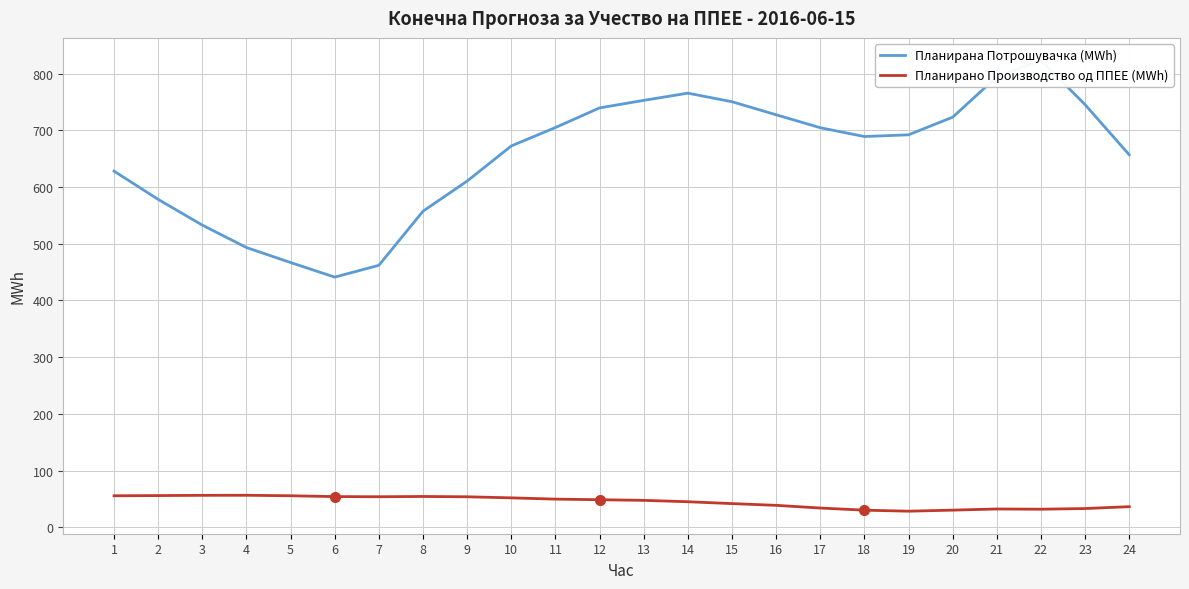

Reading left to right, list all the values displayed in this chart.

Планирана Потрошувачка (MWh): 628.0	578.2	532.8	493.3	466.8	441.1	461.9	557.4	610.5	672.5	704.9	739.6	752.8	765.5	750.4	727.4	704.6	689.0	692.1	723.2	794.4	823.3	745.2	656.8
Планирано Производство од ППЕЕ (MWh): 55.5	55.8	56.2	56.4	55.5	54.0	53.8	54.2	53.7	51.8	49.6	48.5	47.4	44.9	41.7	38.6	33.8	30.1	28.3	30.1	32.2	31.8	33.0	36.2